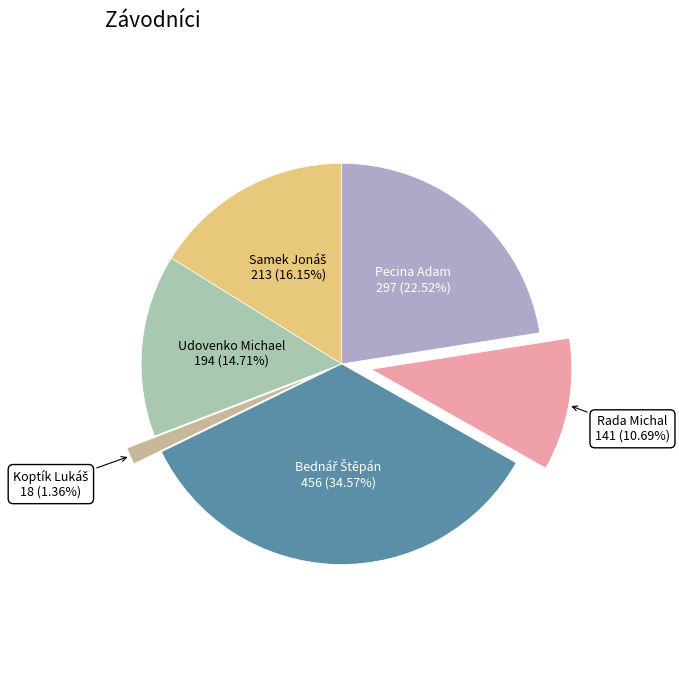

Is there a majority slice in this chart?

No